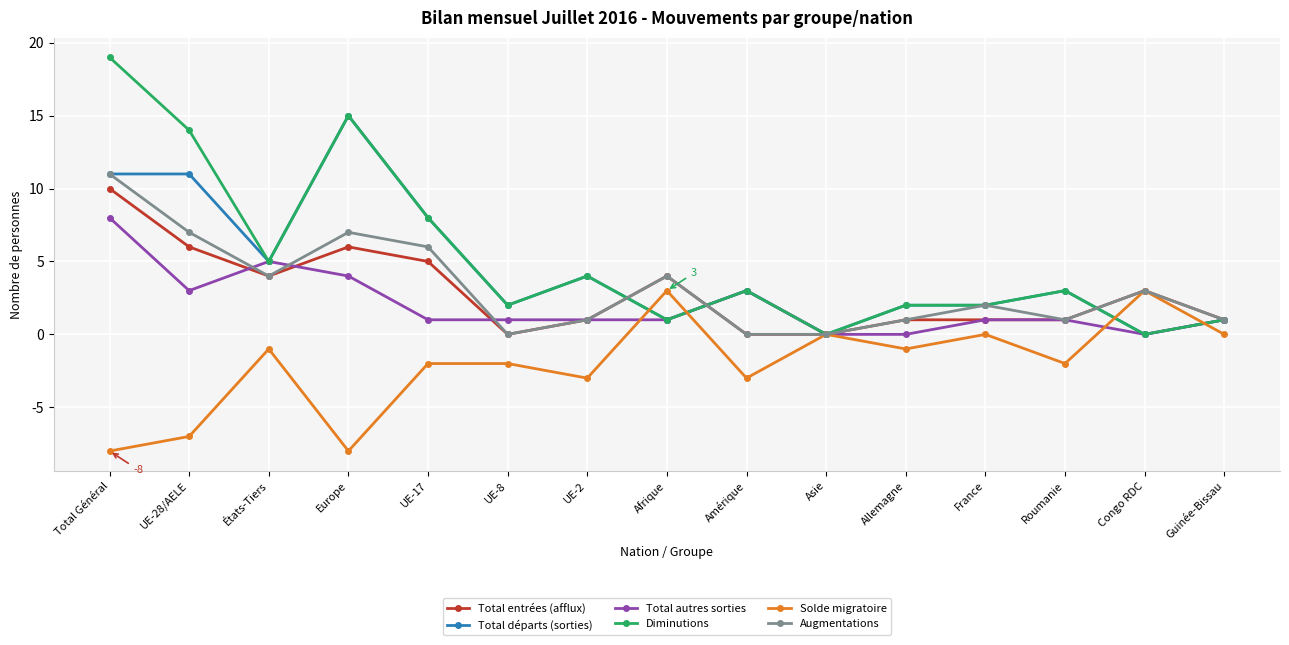

At which category does Total autres sorties reach its first local peak?

États-Tiers